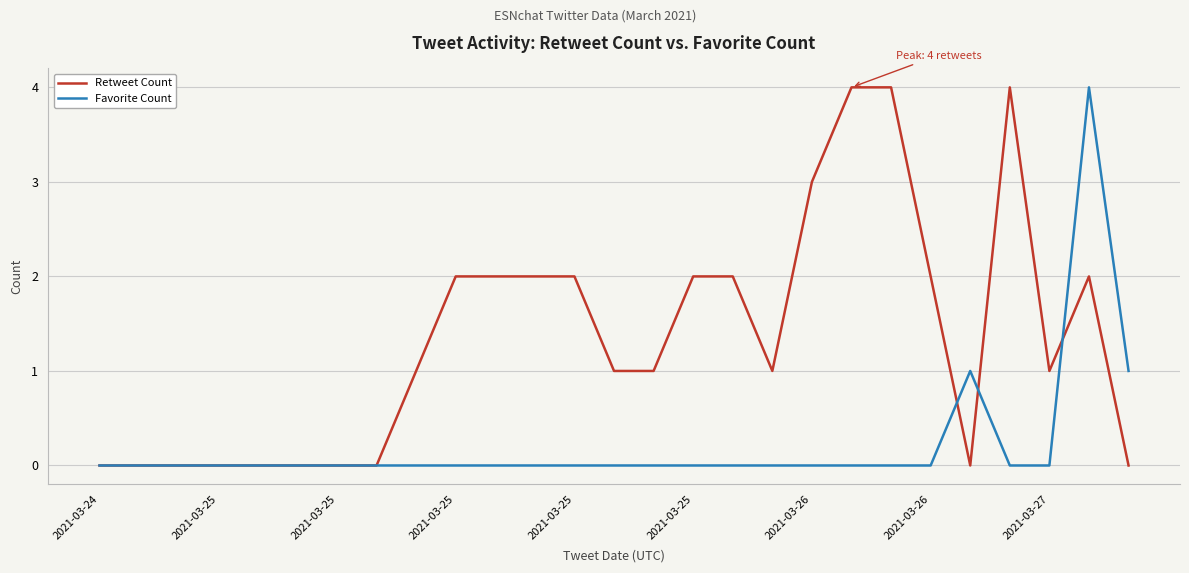

Which series has the largest total across all categories?

Retweet Count